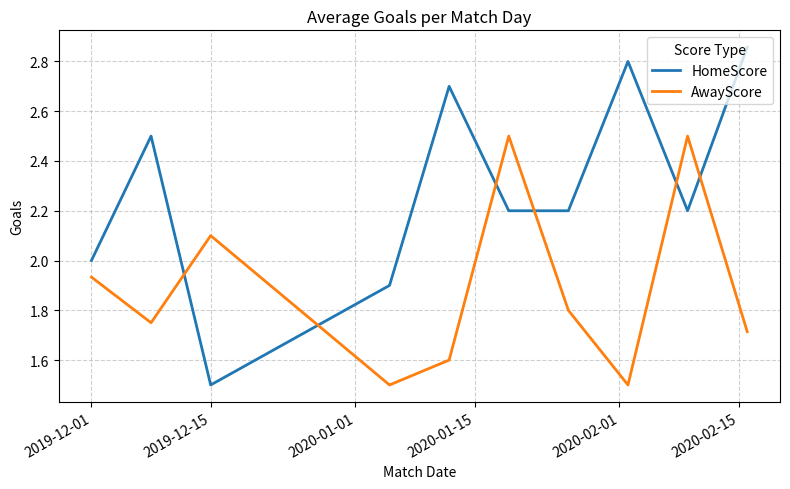

List the series in order of their overall mean, lowest first.

AwayScore, HomeScore